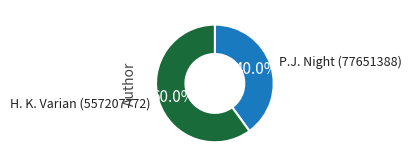

Does P.J. Night (77651388) represent more than half of the total?

No